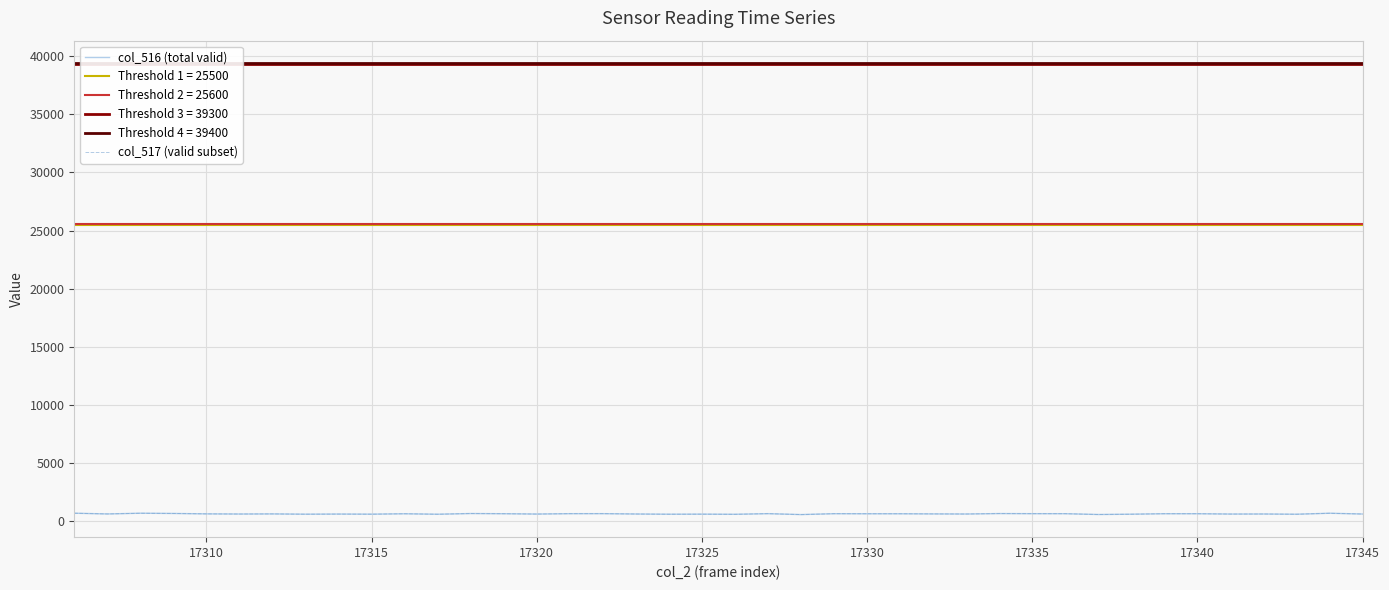

Is it true that col_517 (valid subset) equals 582 at 17325?

True